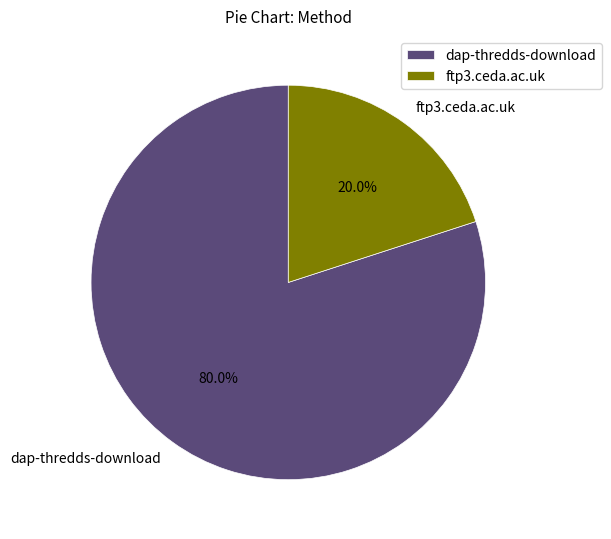

What percentage is the ftp3.ceda.ac.uk slice, to the nearest percent?

20%